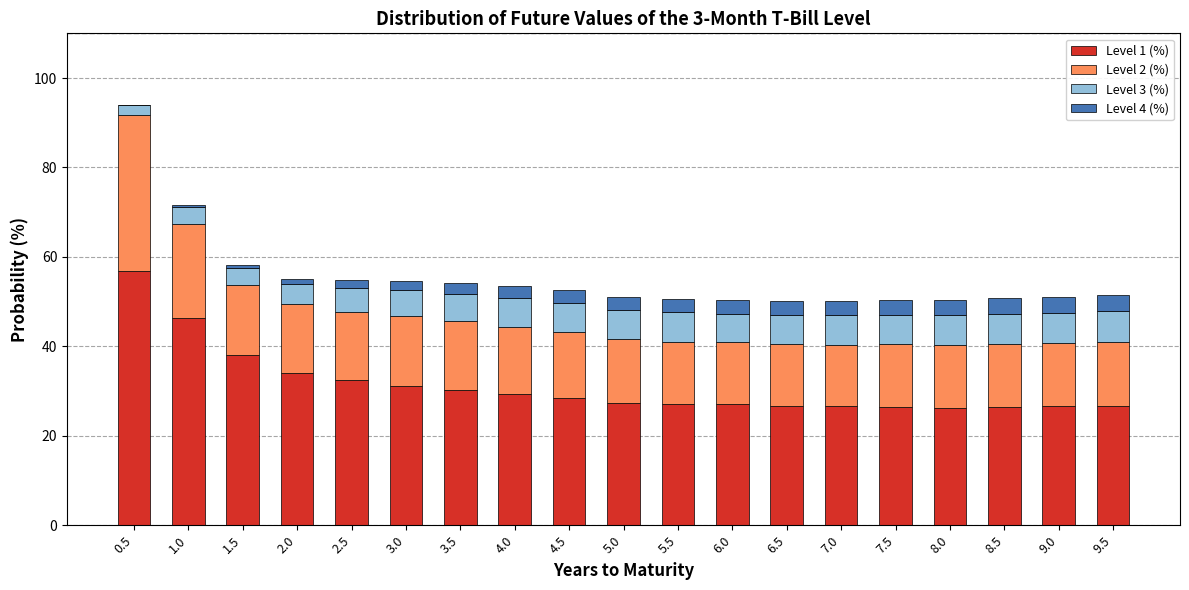

At which category is the sum across all series the highest?

0.5